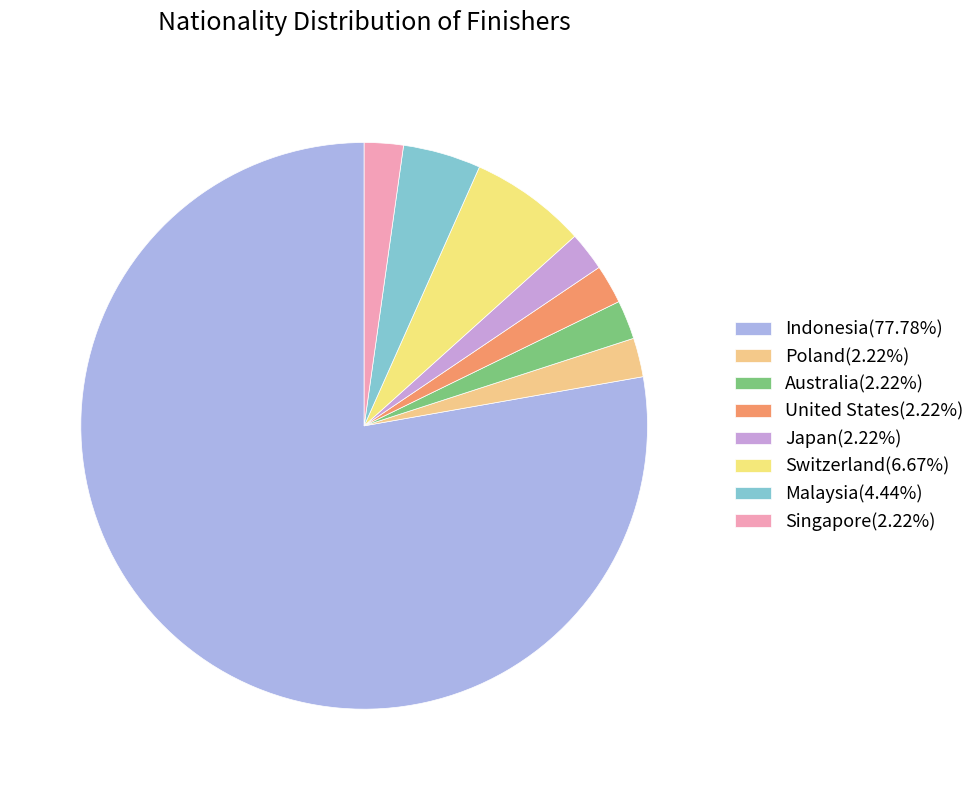

To the nearest percent, what is the combined percentage of Malaysia and United States?

7%